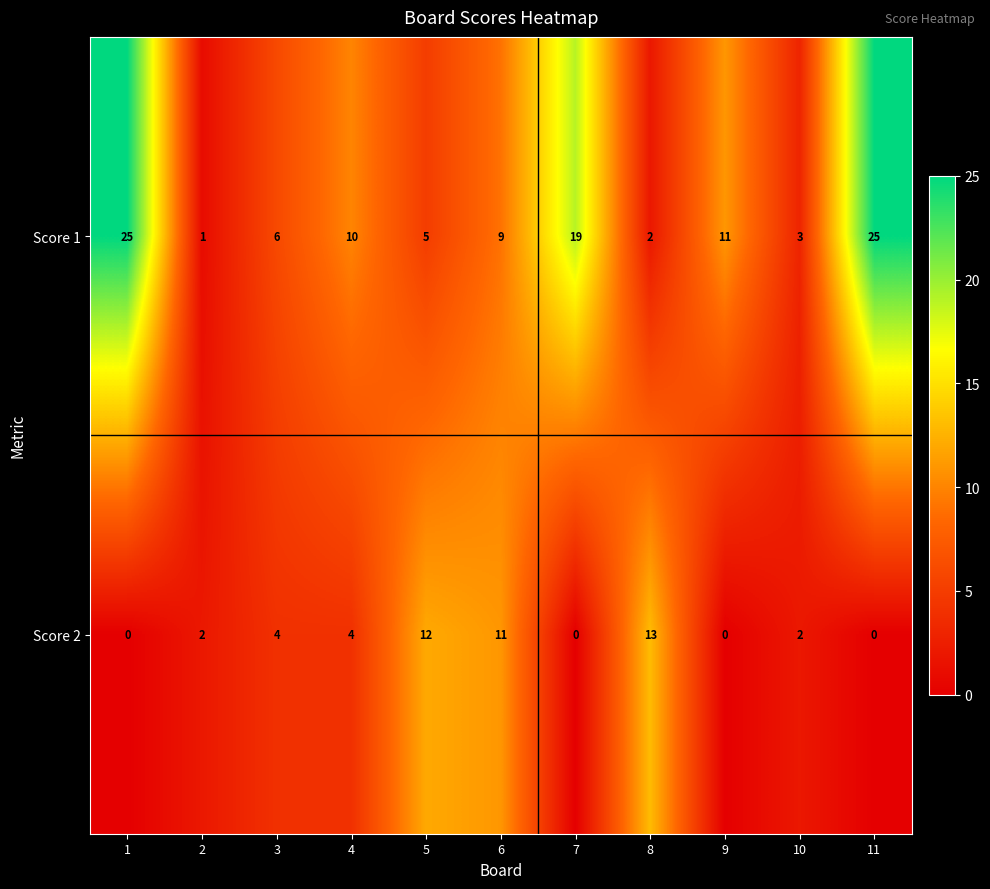

List the series in order of their overall mean, highest first.

Score 1, Score 2